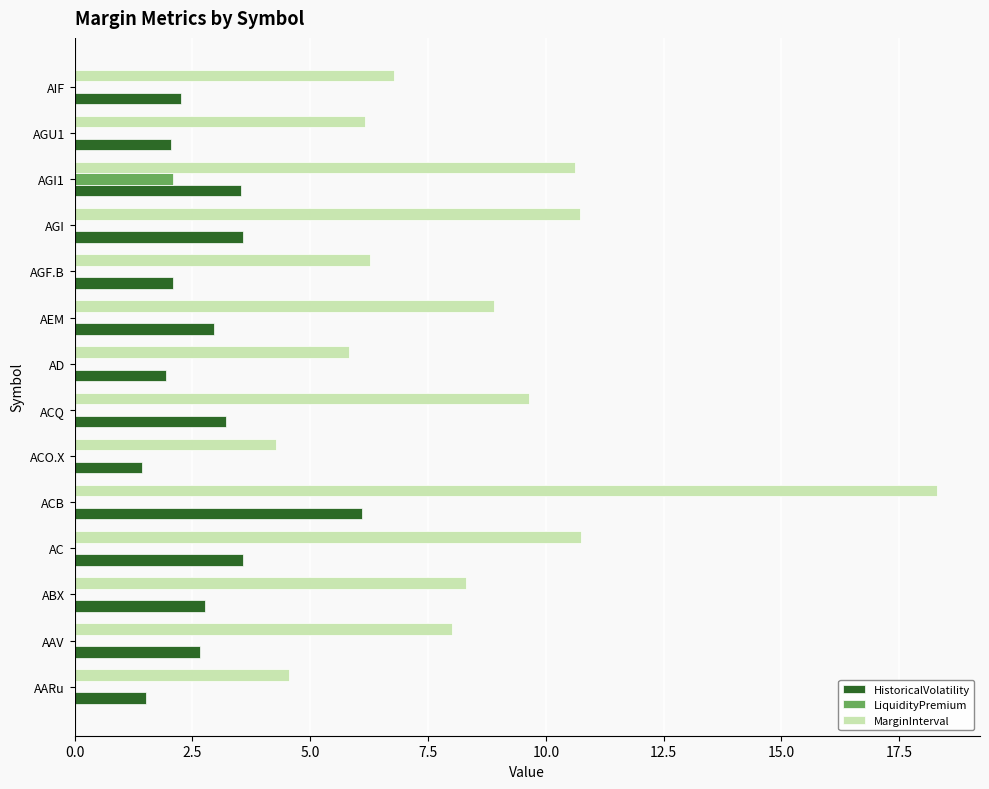

What are all the series names shown in the legend?

HistoricalVolatility, LiquidityPremium, MarginInterval